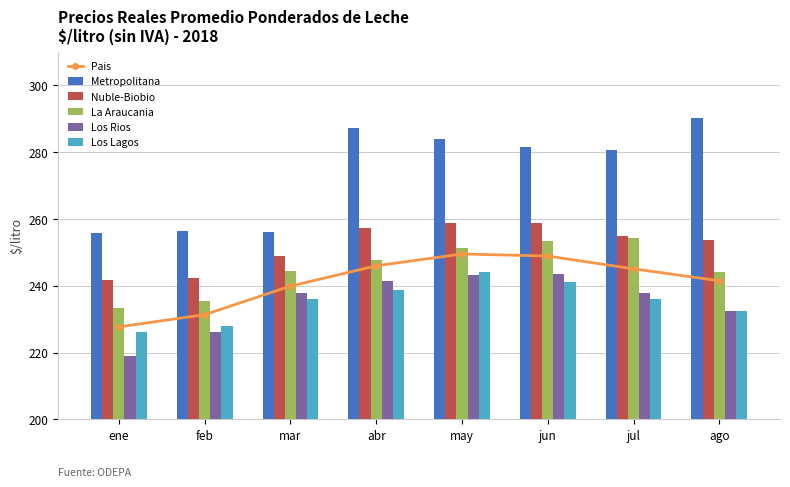

What value does the Los Lagos series have at ago?

232.5